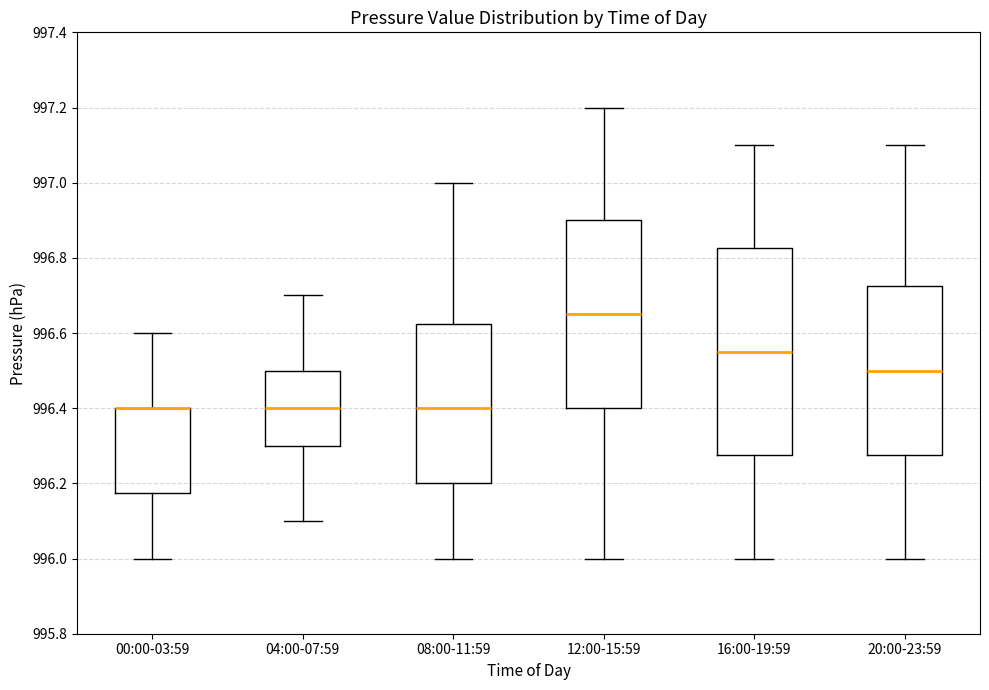

Which box is the tallest, from its lower edge to its upper edge?

16:00-19:59